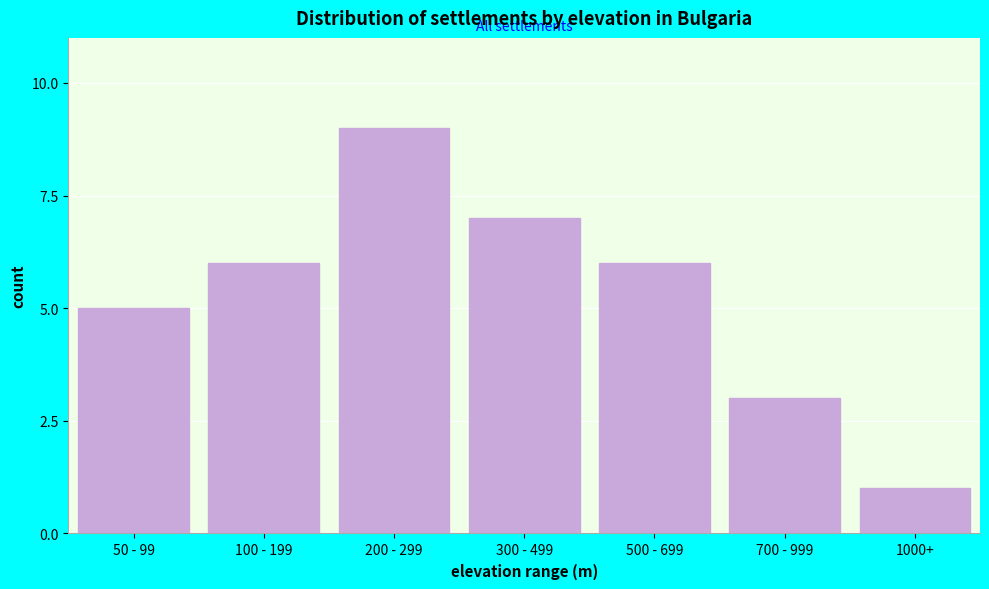

Reading right to left, transcribe all the data shown in this chart.

1000+=1	700 - 999=3	500 - 699=6	300 - 499=7	200 - 299=9	100 - 199=6	50 - 99=5